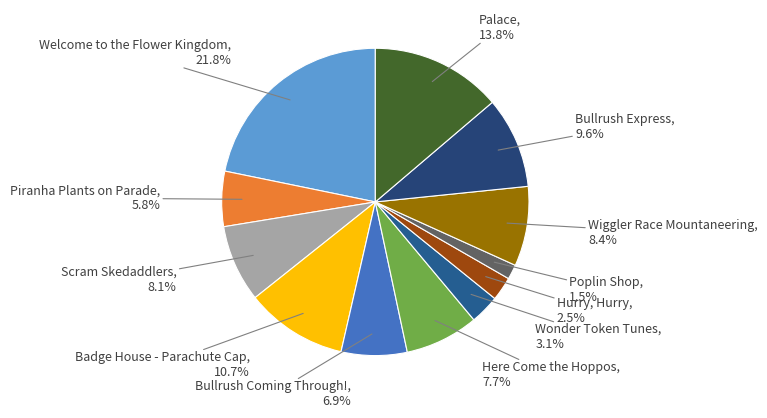

Do Wonder Token Tunes and Palace together represent more than half of the pie?

No